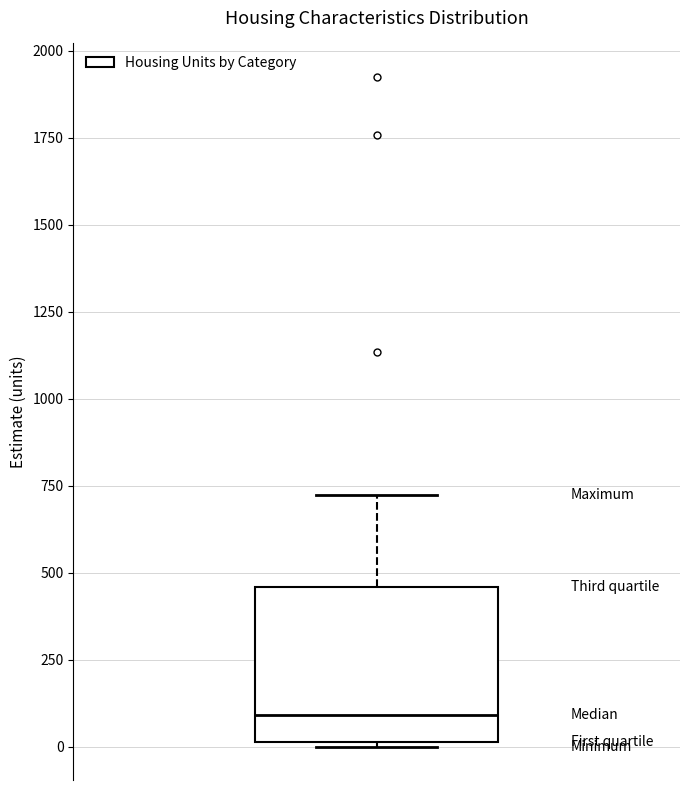

Read this box plot against the y-axis: the position of the median line, the range covered by the box, and the ends of both whiskers. The values are not printed on the chart, so give them approximately, as read against the axis.

median 100, box 0 to 450, whiskers 0 to 700